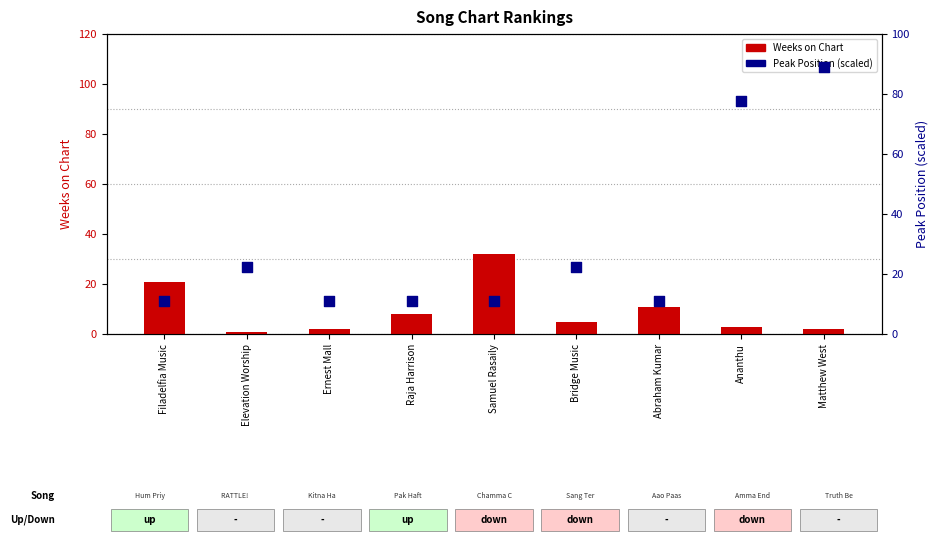

Which series has the largest Y range (max minus min)?

Peak Position (percentile)